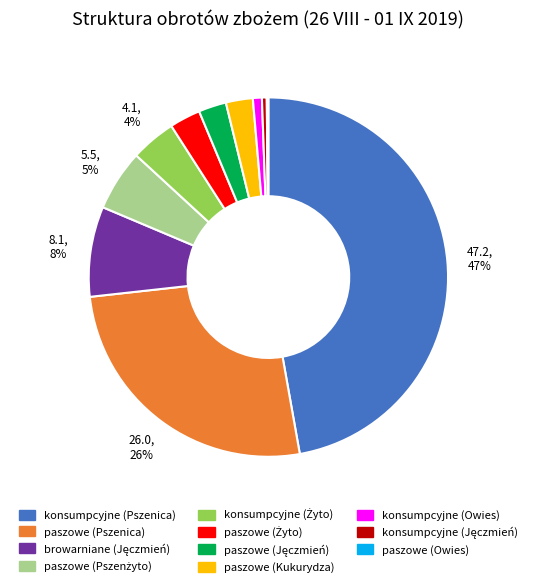

Is there a majority slice in this chart?

No